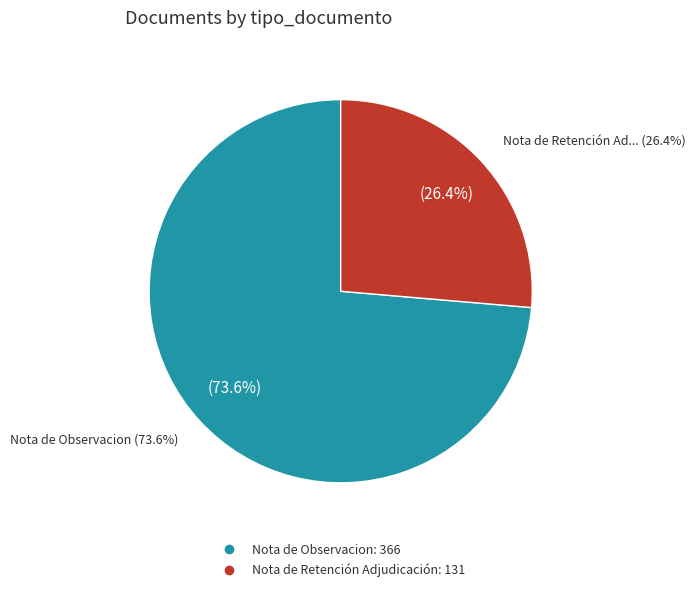

Is there any slice that represents more than half of the pie?

Yes